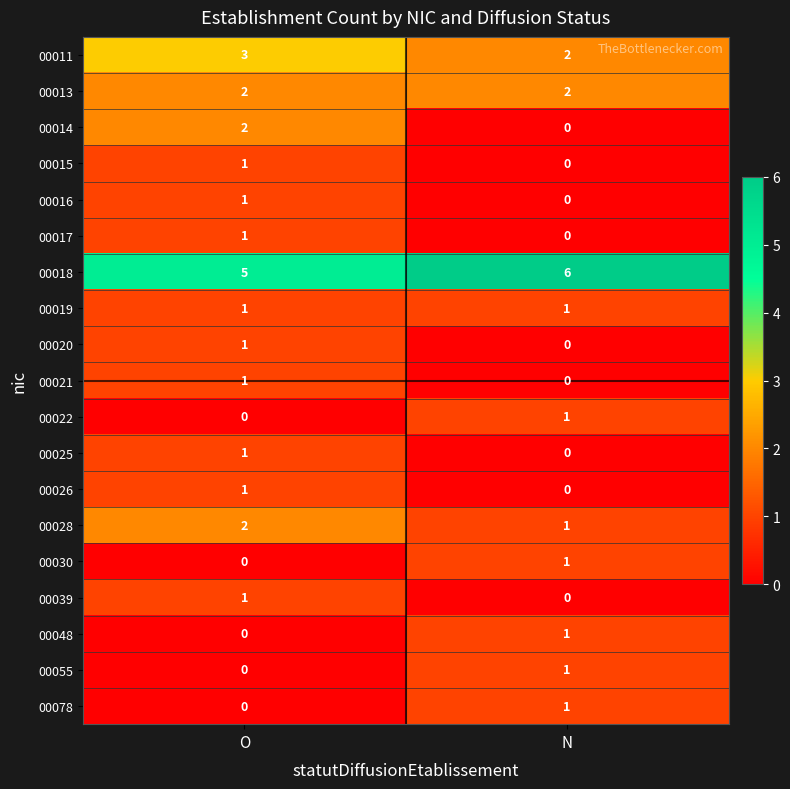

List the labels in order of 00048 value, smallest first.

O, N